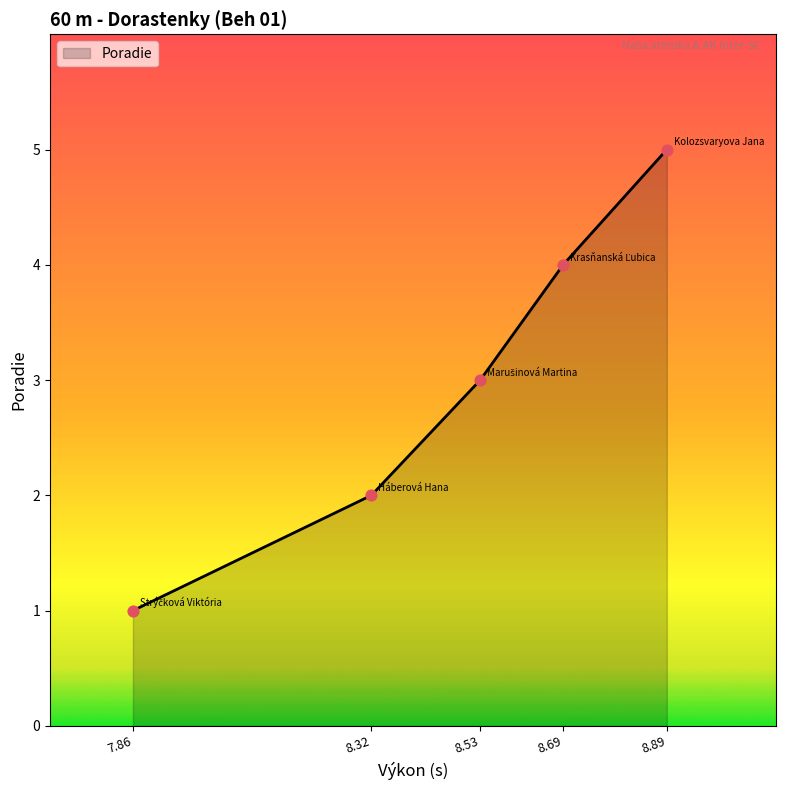

What is the change in value from 7.86 to 8.69?

+3